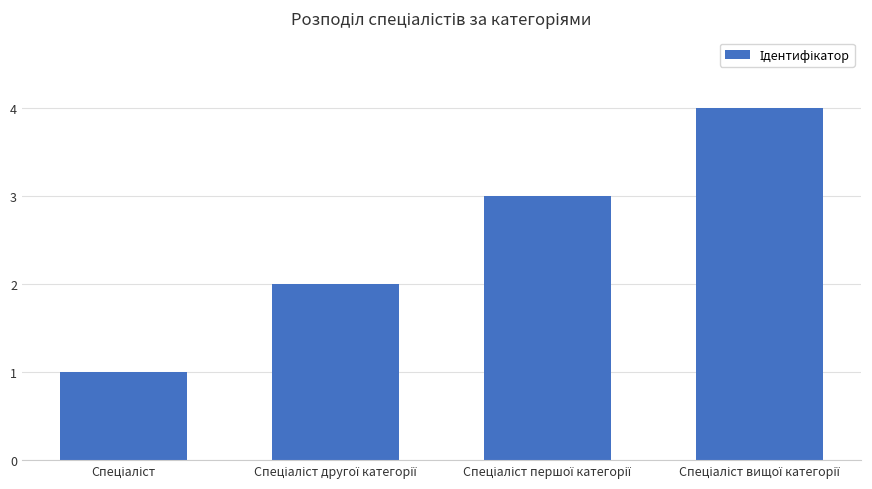

What is the sum of all values?

10